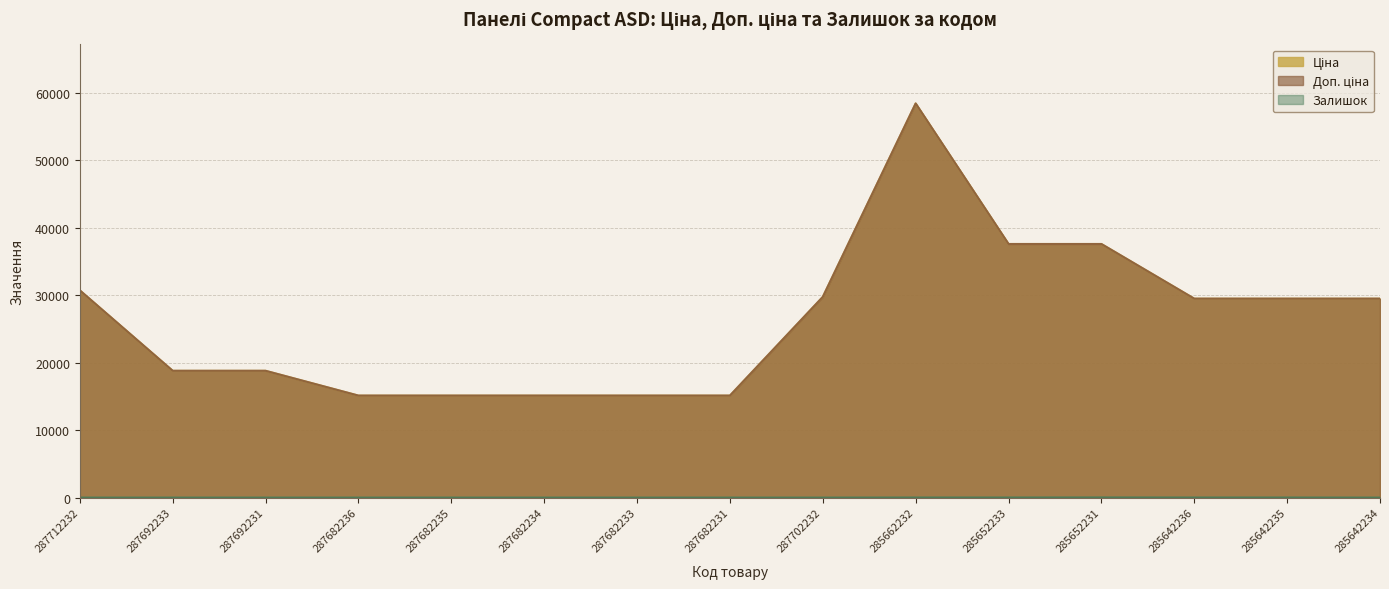

What is the value of the Доп. ціна point at the 6th from the left?

15120.0